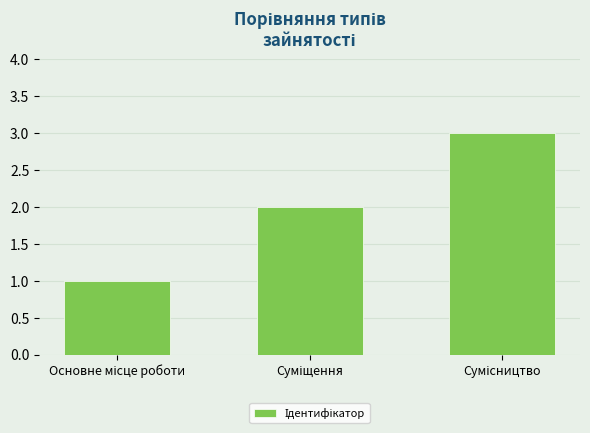

What is the greatest value displayed?

3